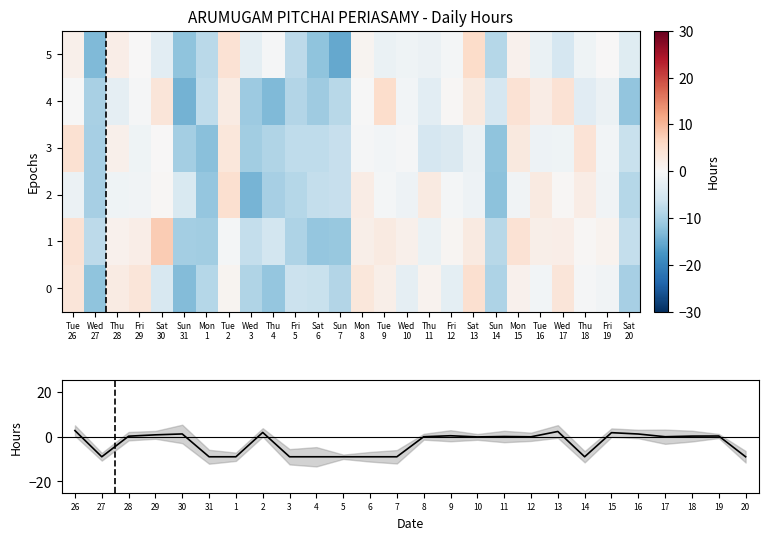

Which series has the largest total across all categories?

1